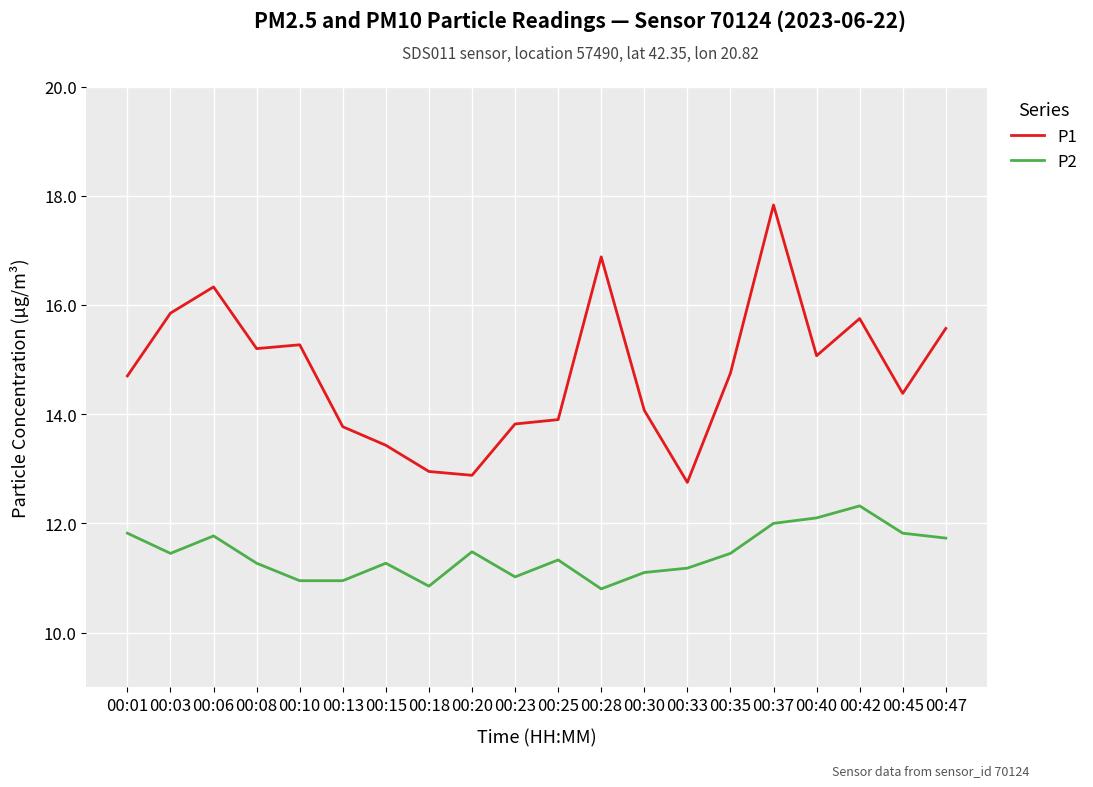

At how many categories does at least one series exceed 13?

17